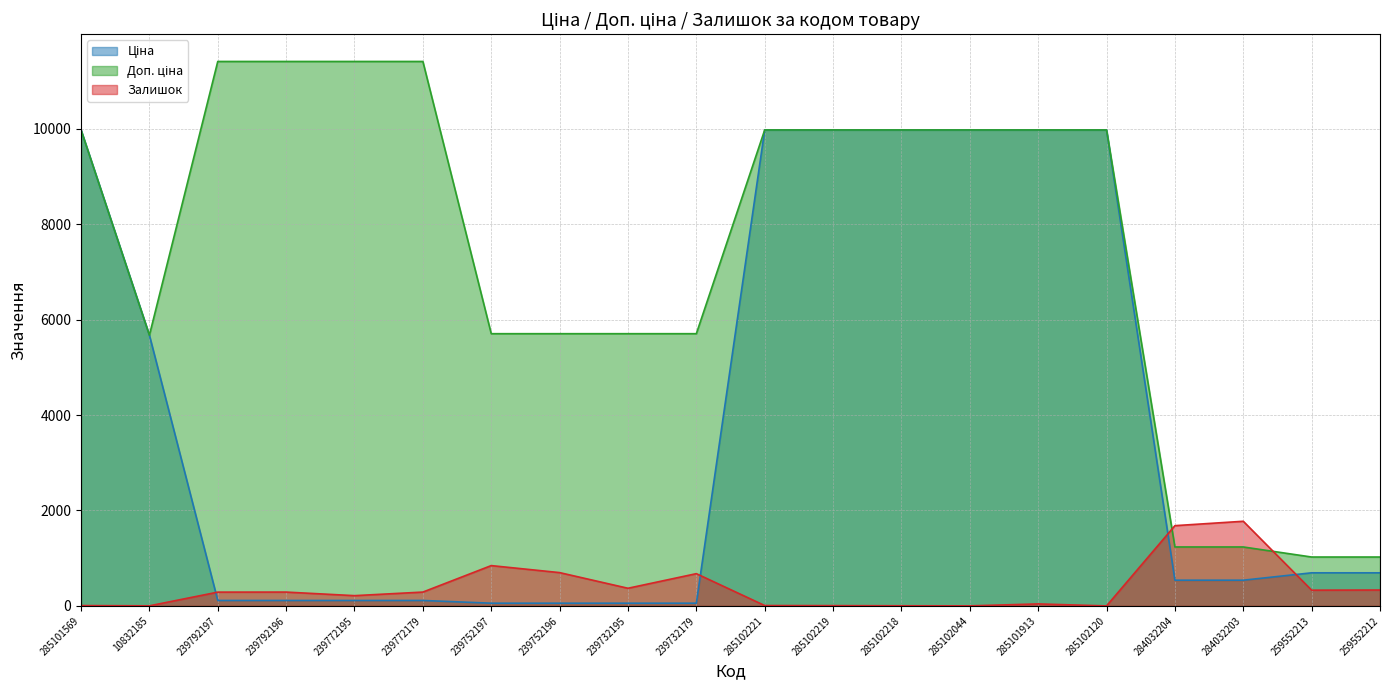

Does the chart have visible grid lines?

Yes